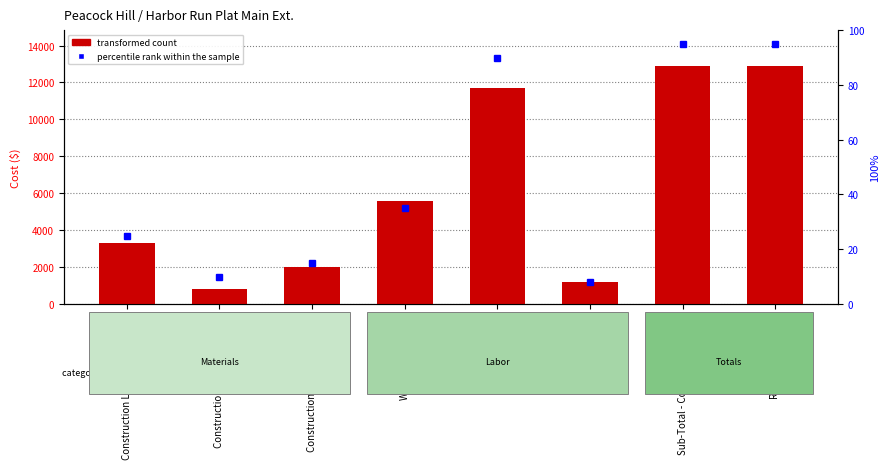

What are all the series names shown in the legend?

transformed count, percentile rank within the sample